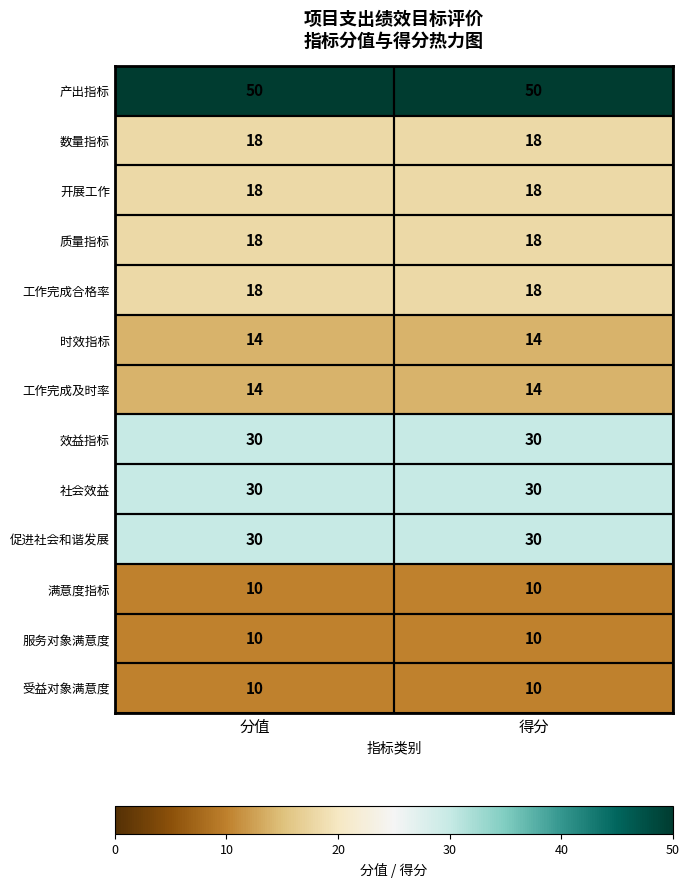

What is the difference between the highest and lowest values at 分值?

40